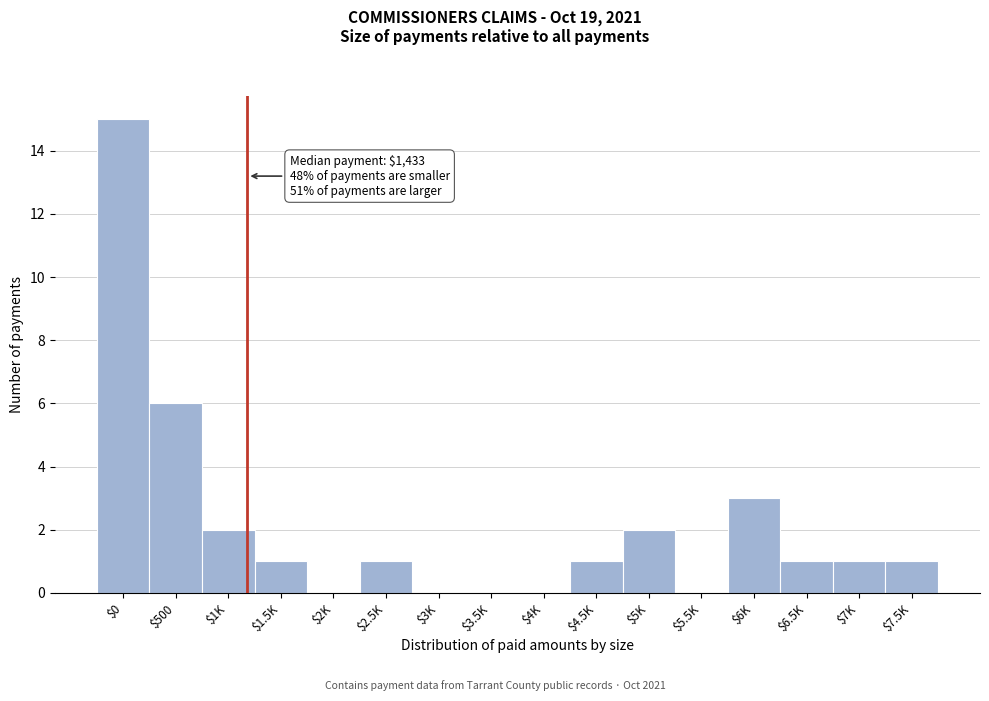

The value at $3.5K is -10. True or false?

False